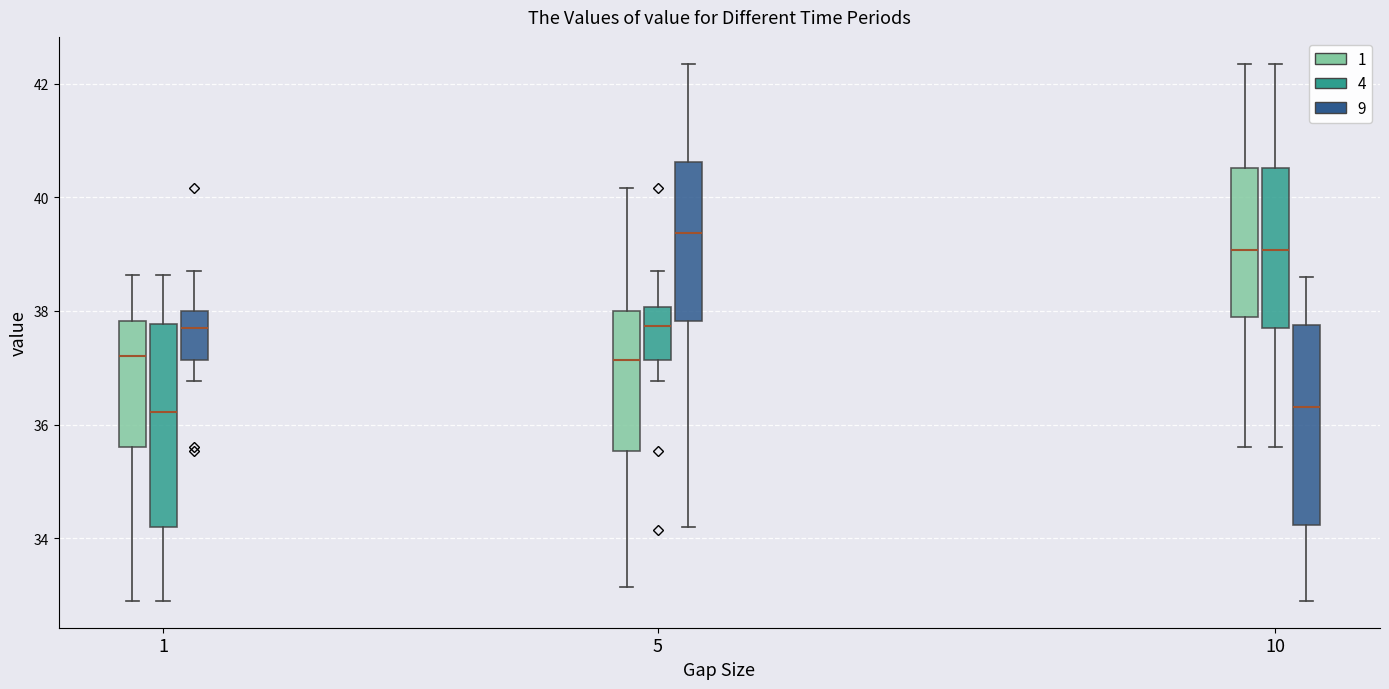

Reading left to right, transcribe this box plot: for each box, give where its median line is, the range the box spans, and where its two whiskers end, as read against the y-axis. The values are not printed on the chart, so give them approximately, as read against the axis.

1 (1): median 37.2, box 35.6 to 37.8, whiskers 33.0 to 38.6
1 (4): median 36.2, box 34.2 to 37.8, whiskers 33.0 to 38.6
1 (9): median 37.8, box 37.2 to 38.0, whiskers 36.8 to 38.8
5 (1): median 37.2, box 35.6 to 38.0, whiskers 33.2 to 40.2
5 (4): median 37.8, box 37.2 to 38.0, whiskers 36.8 to 38.8
5 (9): median 39.4, box 37.8 to 40.6, whiskers 34.2 to 42.4
10 (1): median 39.0, box 38.0 to 40.6, whiskers 35.6 to 42.4
10 (4): median 39.0, box 37.8 to 40.6, whiskers 35.6 to 42.4
10 (9): median 36.4, box 34.2 to 37.8, whiskers 33.0 to 38.6